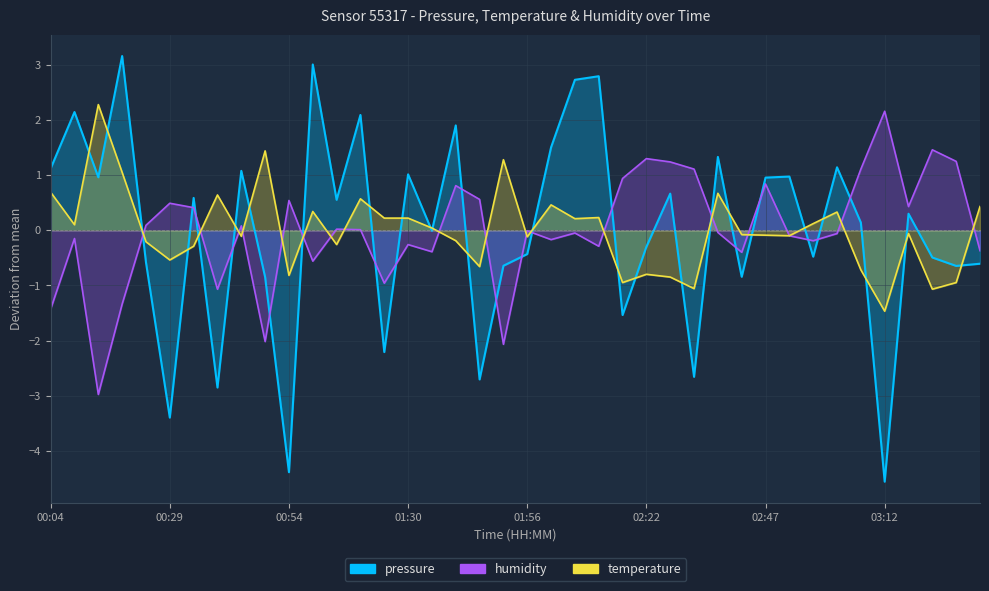

At which label is temperature closest to 0?

01:36